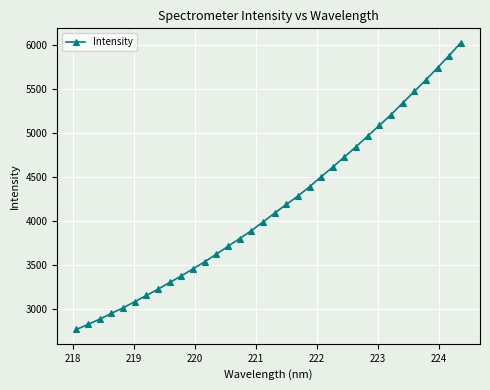

Reading left to right, what are all the values shown in this chart?

2770.5	2828.4	2888.2	2953.6	3015.8	3086.4	3156.9	3227.9	3304.2	3378.8	3458.6	3538.2	3625.2	3713.8	3801.8	3891.2	3990.1	4090.8	4188.8	4283.7	4390.4	4503.1	4613.7	4728.4	4844.9	4965.8	5086.0	5208.0	5339.6	5471.0	5602.5	5740.4	5878.7	6025.1